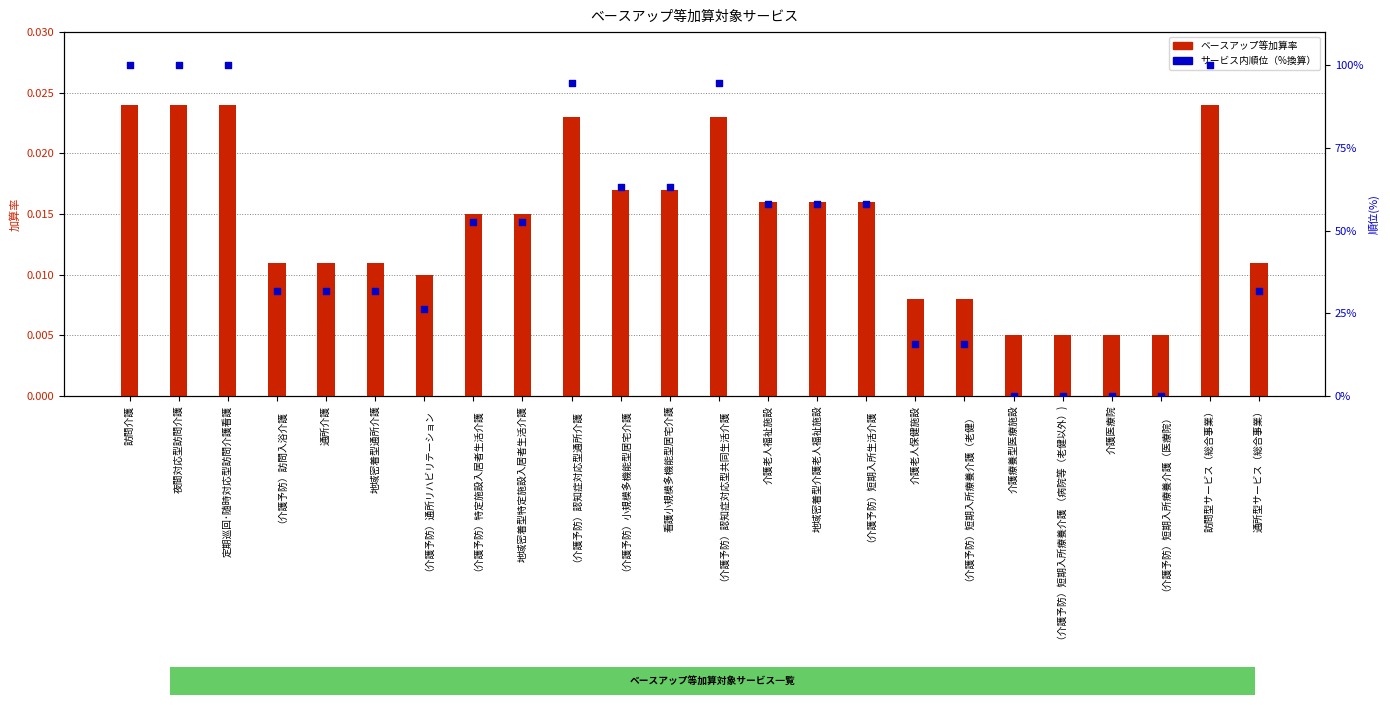

What are all the series names shown in the legend?

ベースアップ等加算率, サービス内順位（%換算）